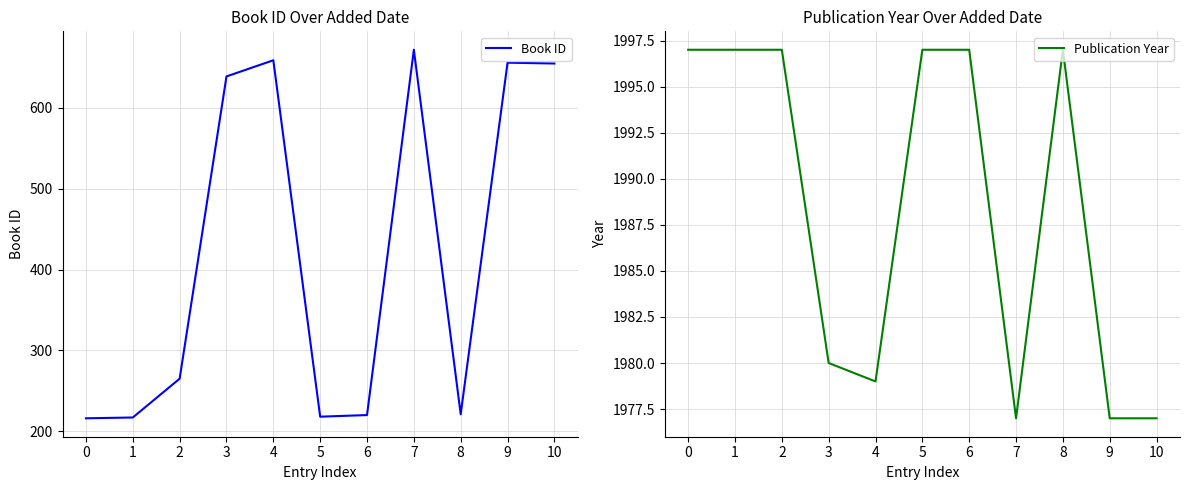

What is the approximate value of Book ID at 3, to the nearest 5?

640